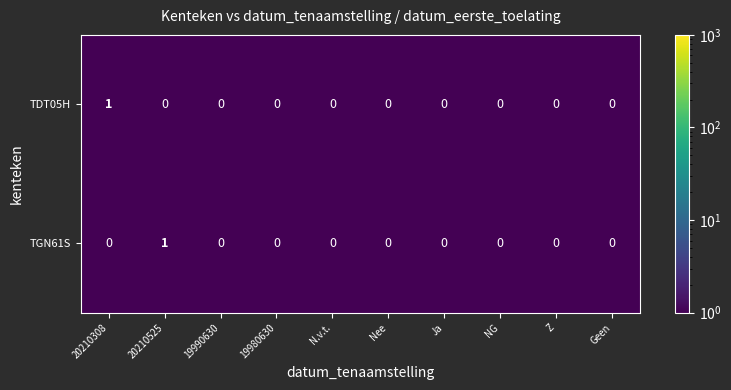

Which category has the highest value in the TDT05H series?

20210308